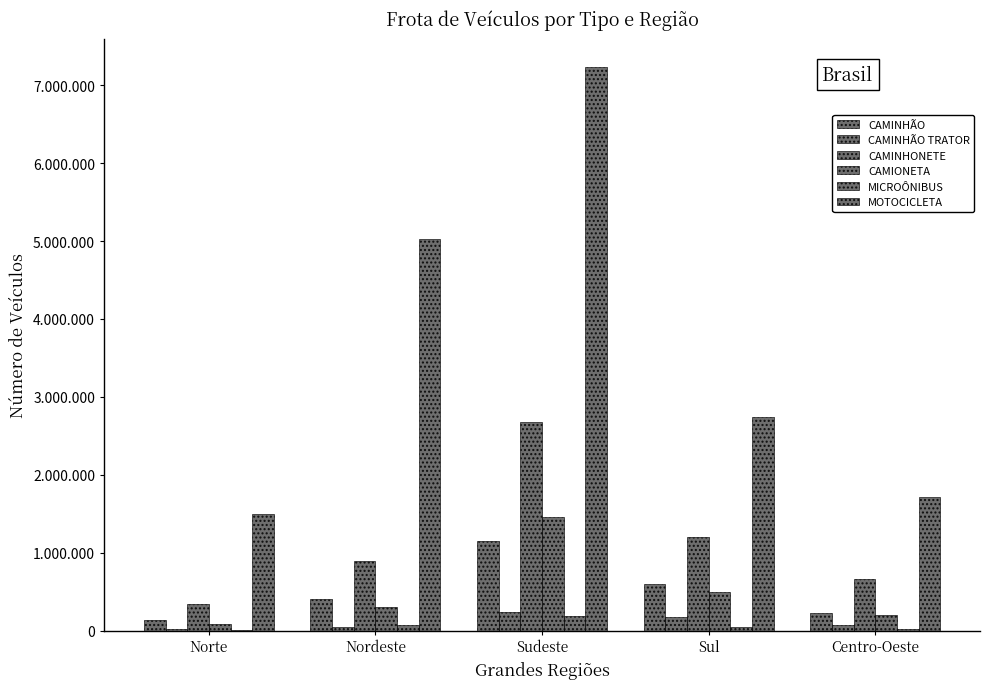

What is the minimum value for CAMINHÃO TRATOR?

18806